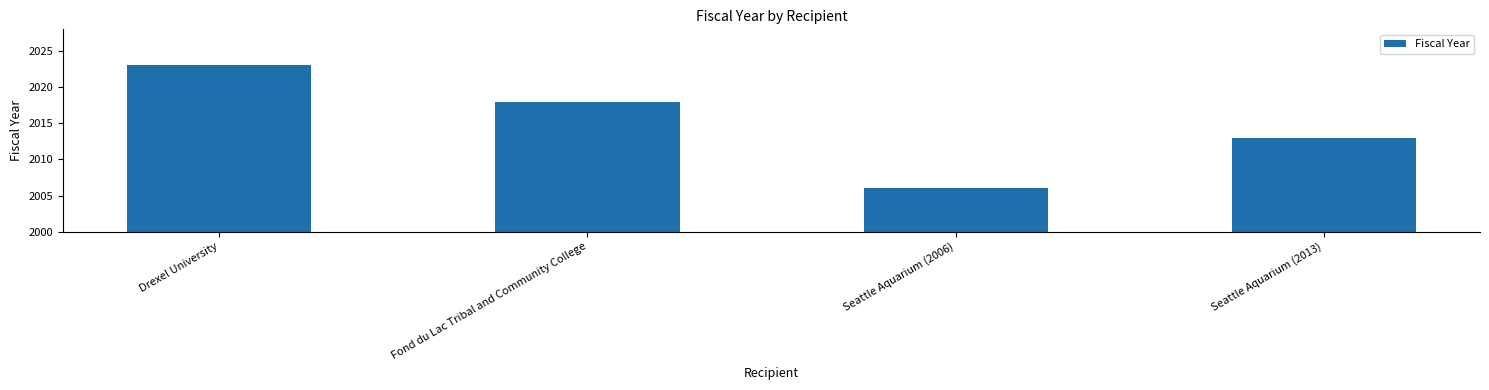

Are the bars grouped side by side (vs. stacked)?

No